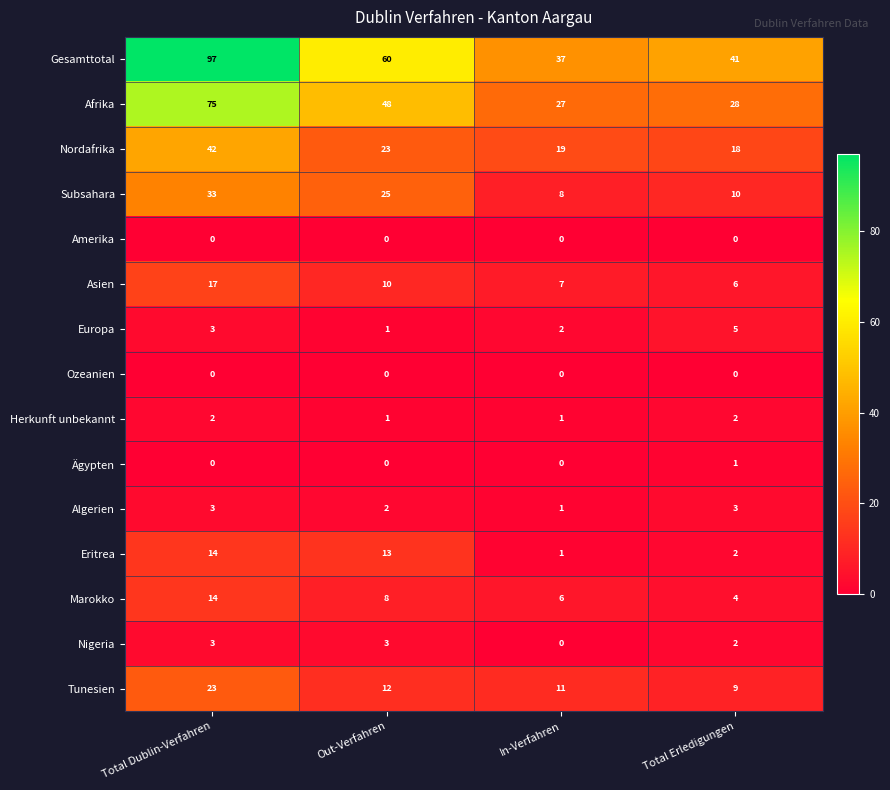

The Asien series shows 10 at Total Erledigungen. True or false?

False